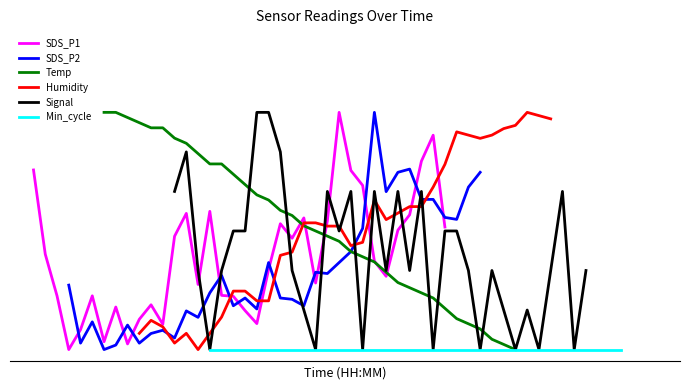

What is the value of the SDS_P2 point at the 31st from the left?

0.6